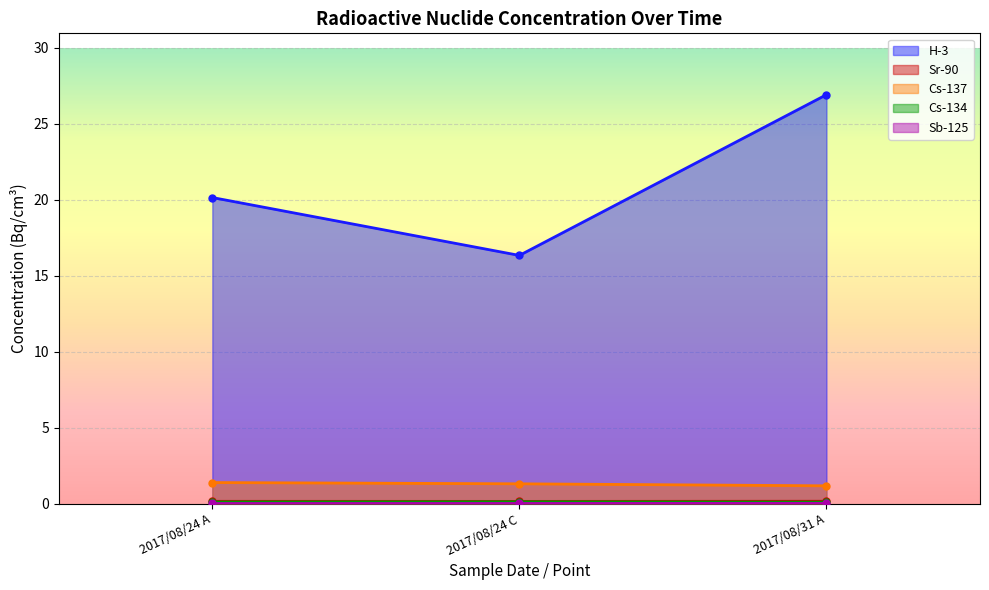

Where does the H-3 series first go above 20?

2017/08/24 A